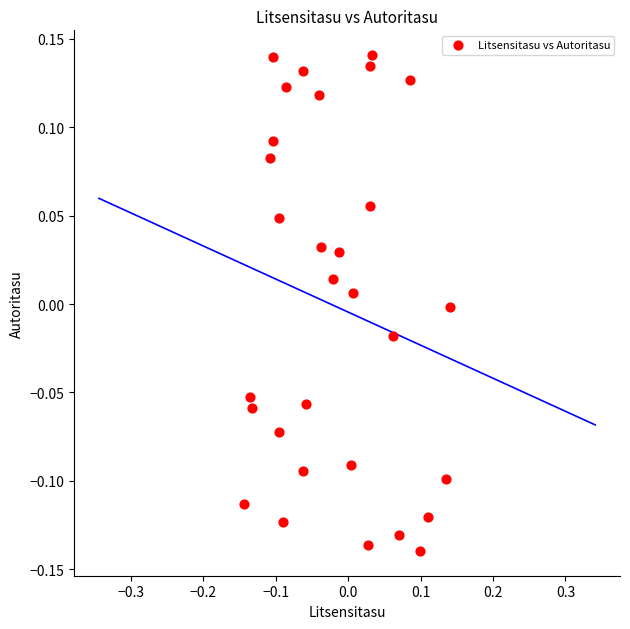

What is the range of X values (max minus min)?

0.3